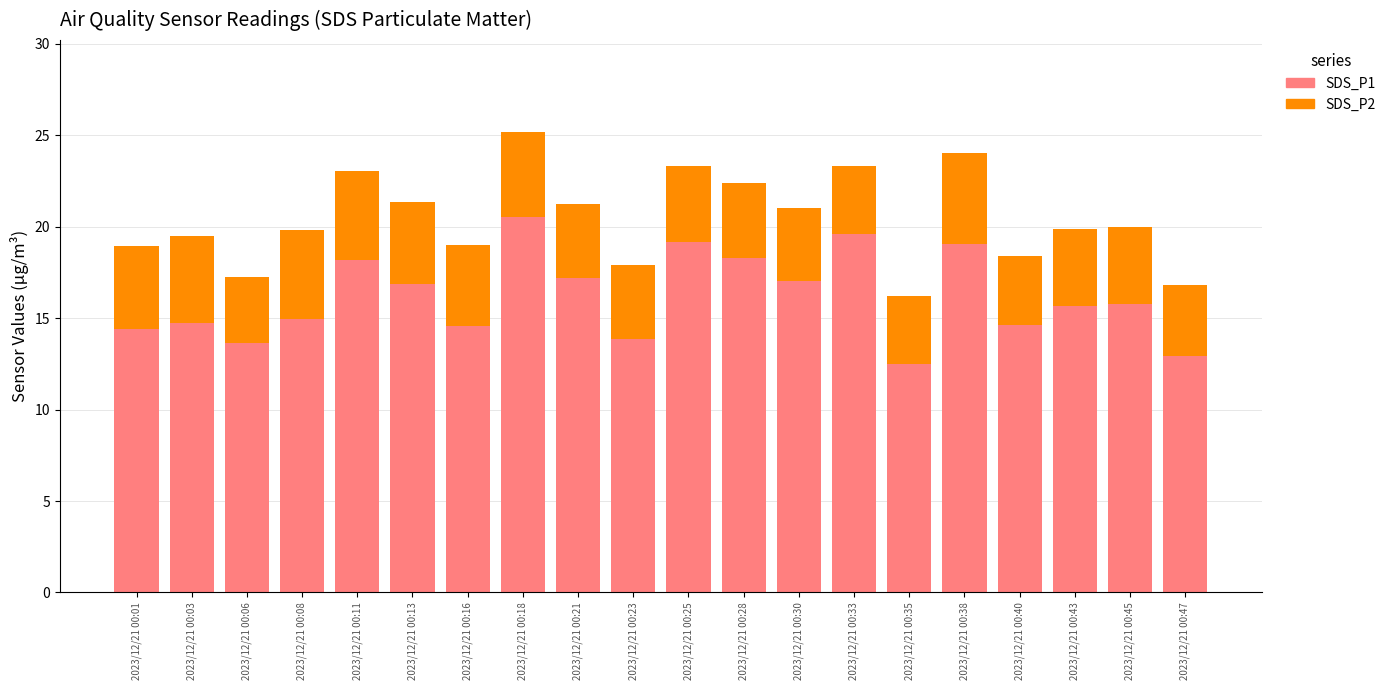

The value of SDS_P1 at 2023/12/21 00:43 is 21.8. True or false?

False